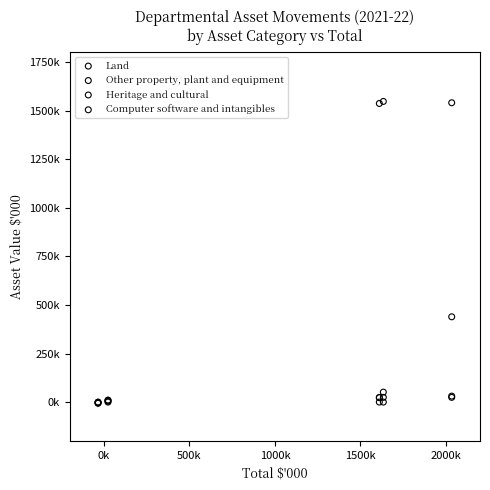

What are all the series names shown in the legend?

Land, Other property, plant and equipment, Heritage and cultural, Computer software and intangibles